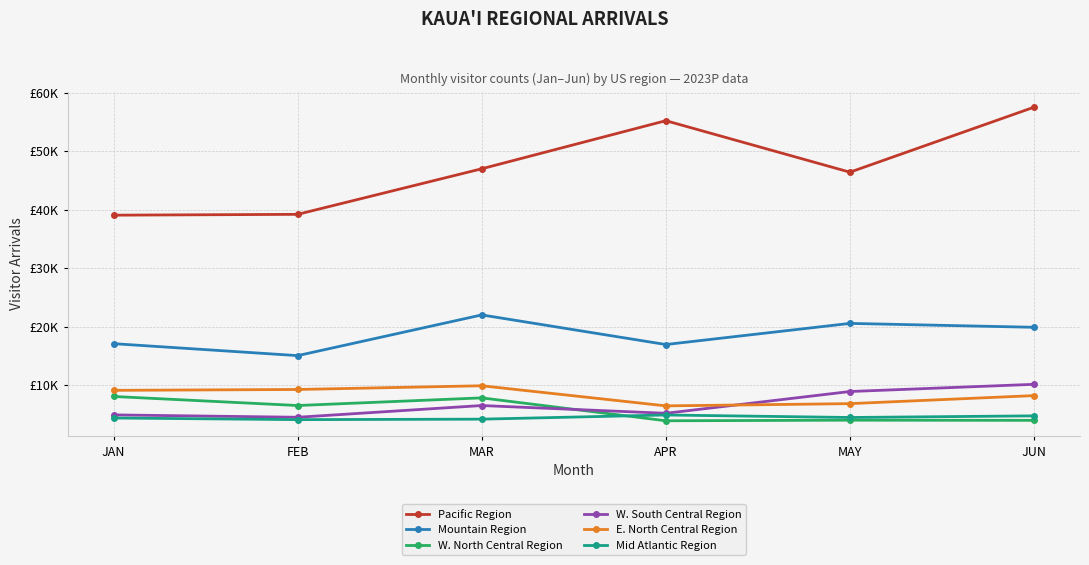

What is the maximum value shown in the chart?

57520.5